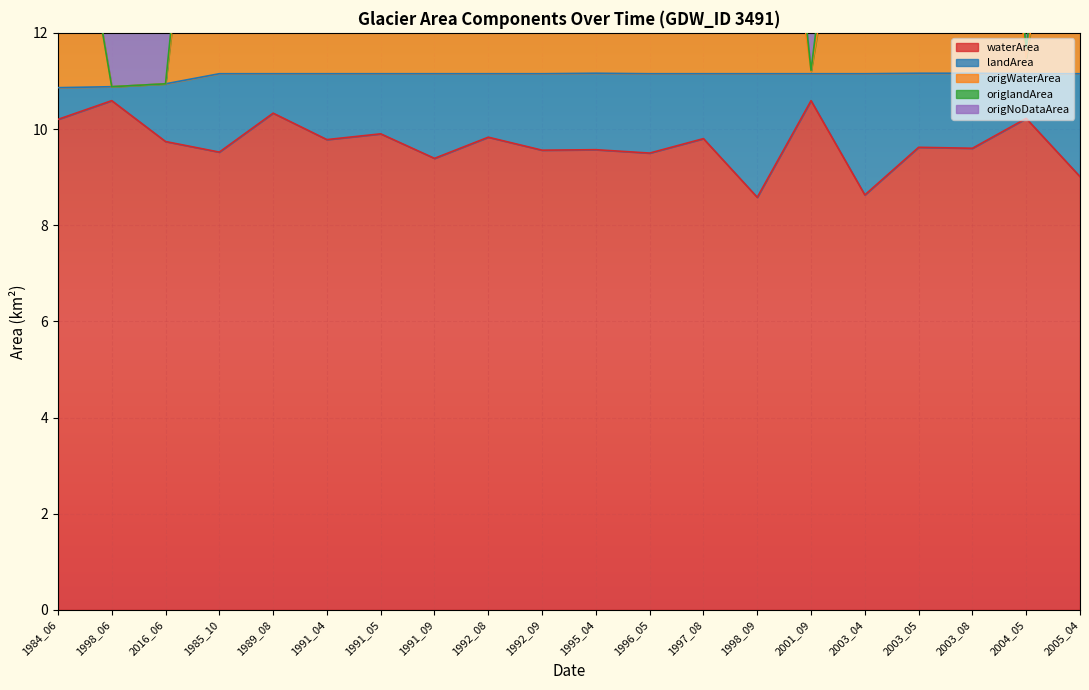

Which has a higher value, 1991_09 or 2003_08?

2003_08